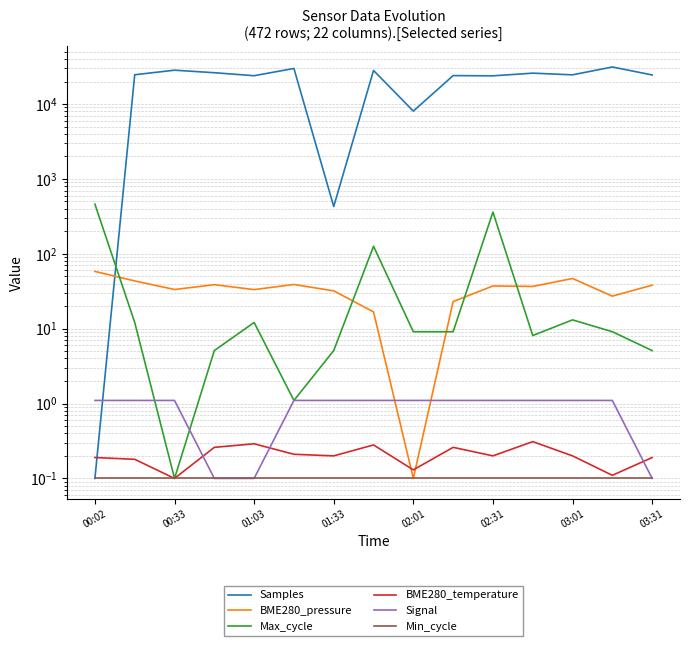

What is the sum of all Max_cycle values?

1036.5